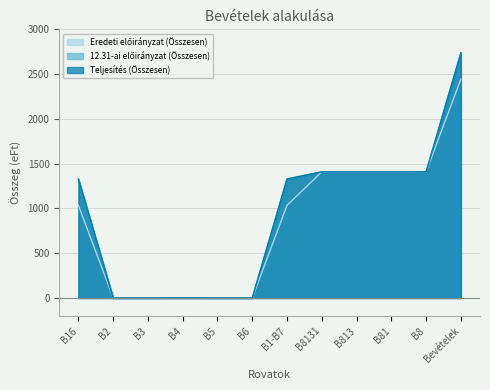

Does the chart have visible grid lines?

Yes